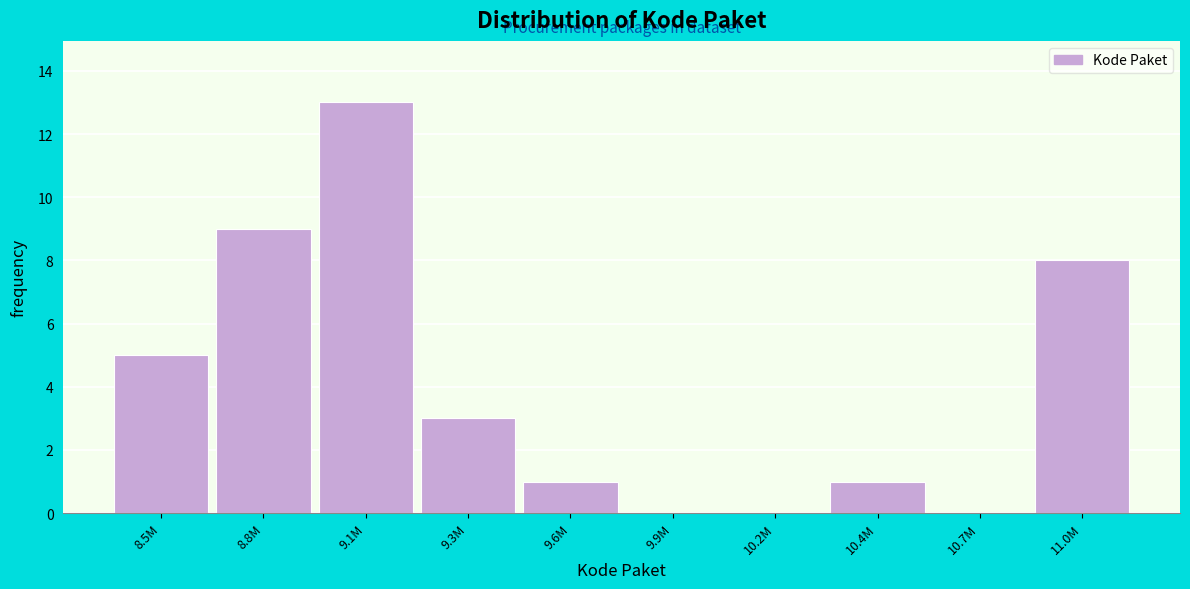

Reading left to right, list all the values displayed in this chart.

8.5M=5	8.8M=9	9.1M=13	9.3M=3	9.6M=1	9.9M=0	10.2M=0	10.4M=1	10.7M=0	11.0M=8